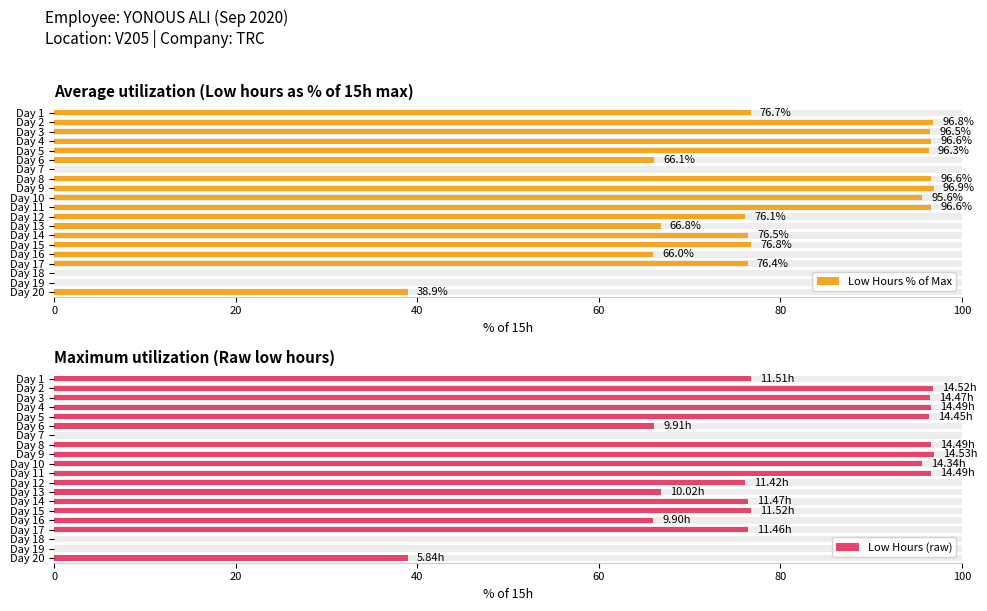

Count the number of data series in this chart.

2